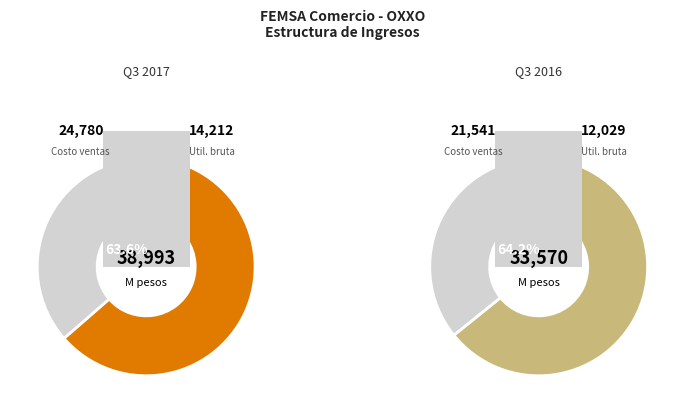

To the nearest percent, what is the difference between the Costo de ventas and Utilidad bruta slice percentages?

27%